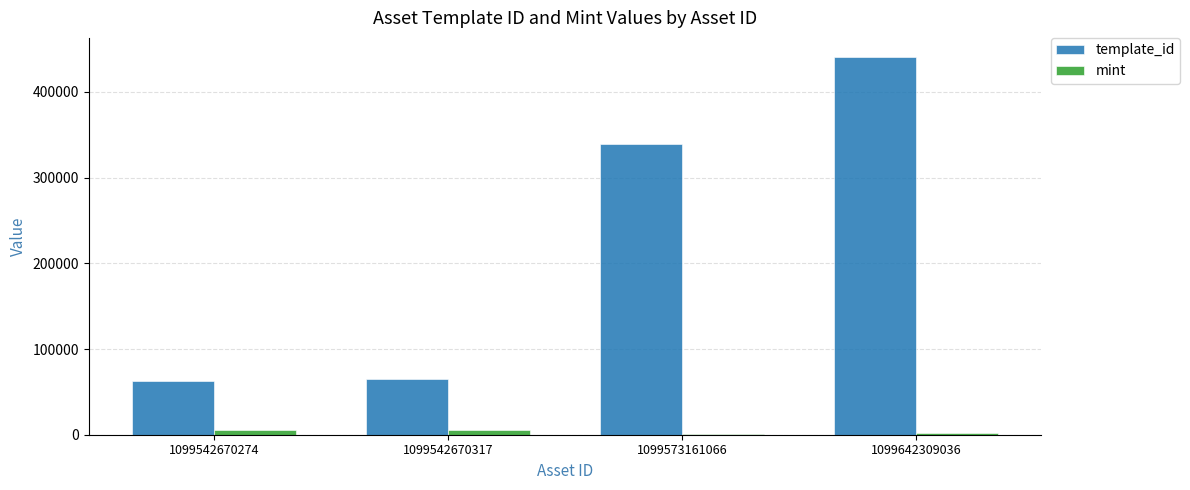

How many groups of bars are there?

4